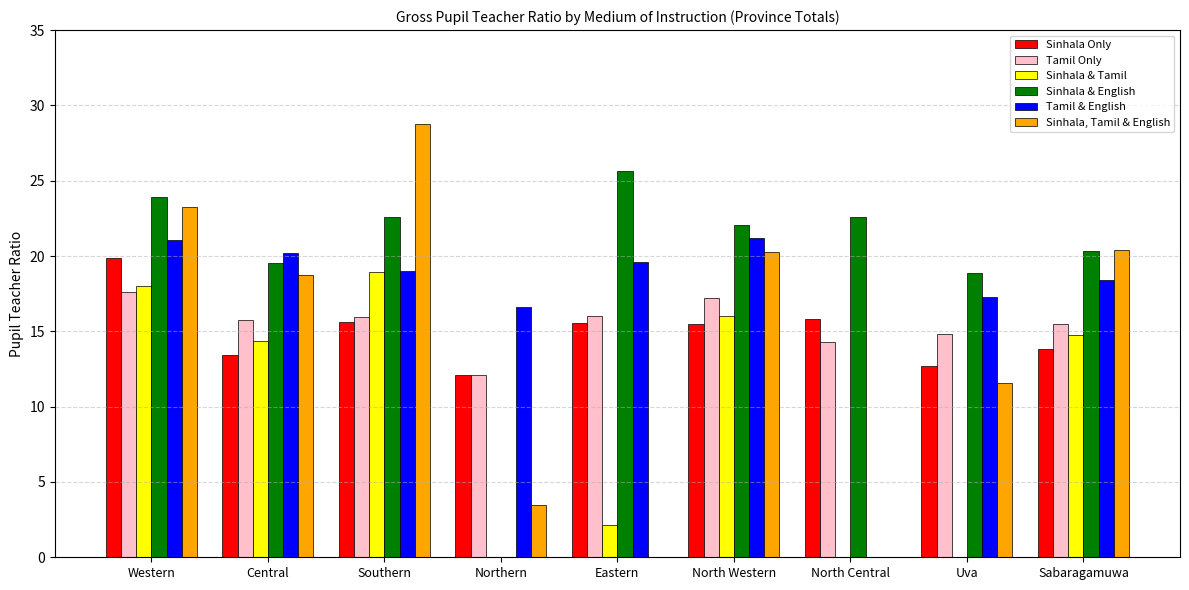

What is the total value across all series at North Western?

112.2